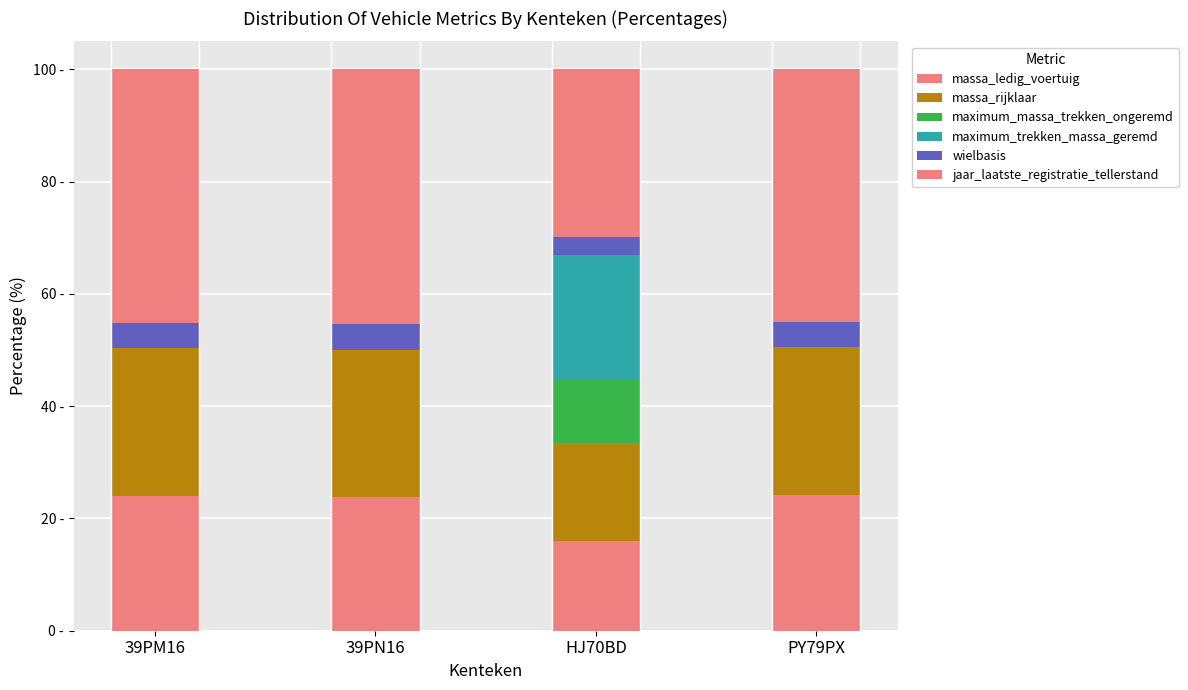

Is it true that jaar_laatste_registratie_tellerstand equals 44.9 at PY79PX?

True